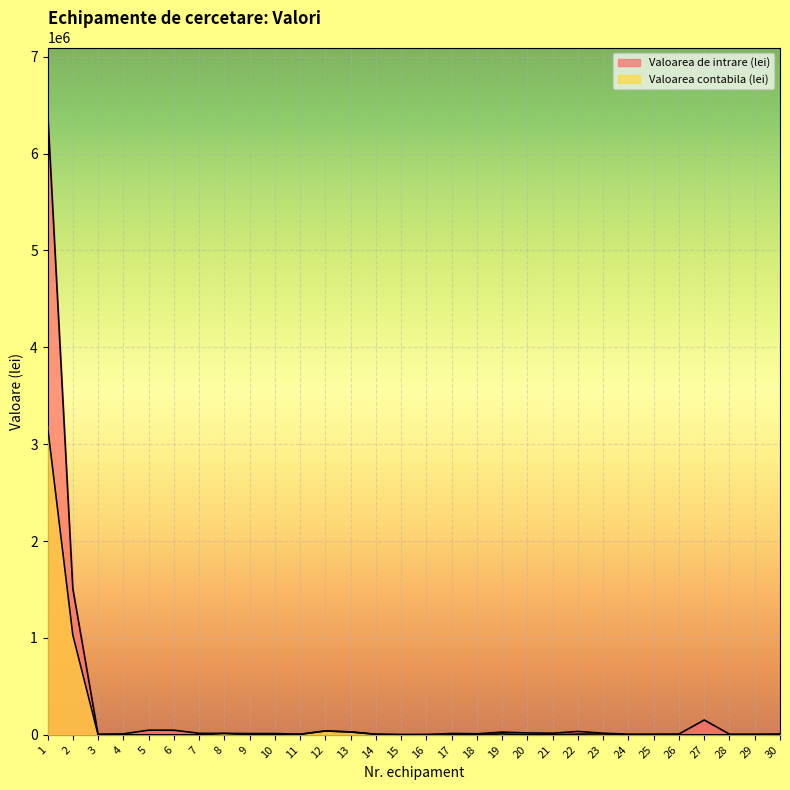

Which category has the lowest value in the Valoarea contabila (lei) series?

3